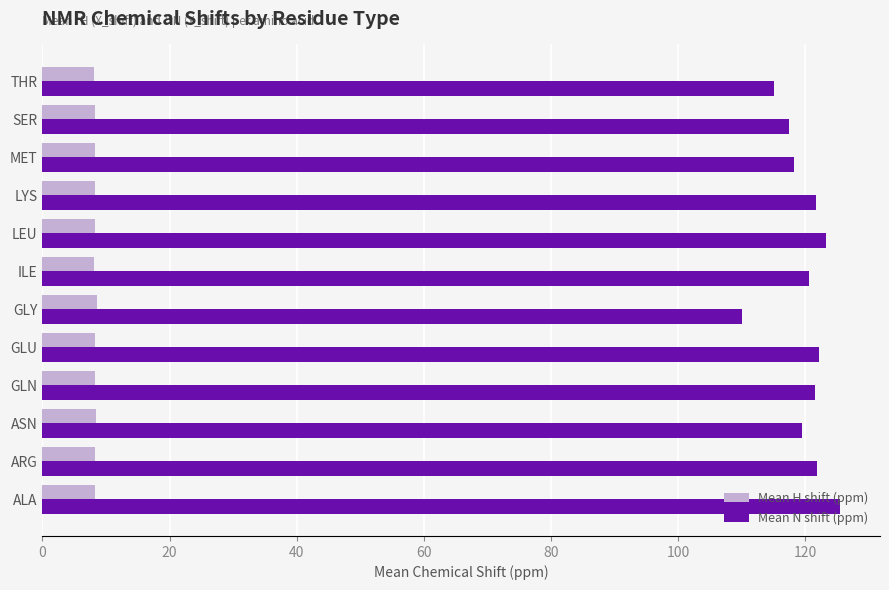

What is the difference between the highest and lowest values at ILE?

112.5